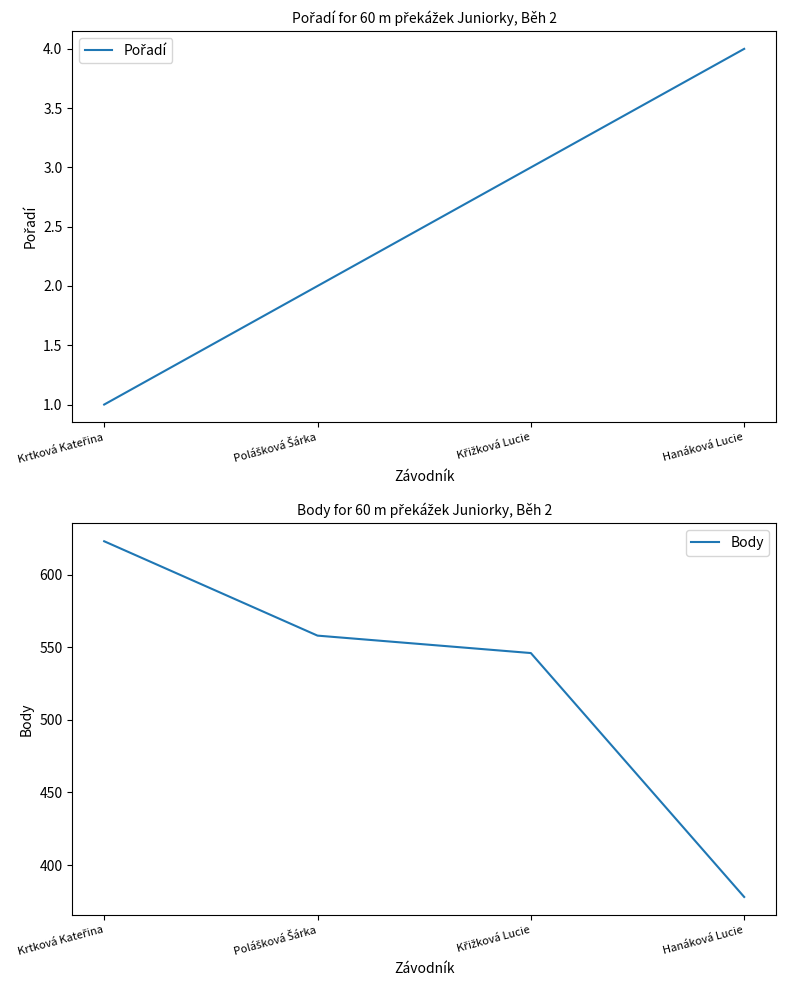

True or false: Pořadí and Body intersect in this chart.

False